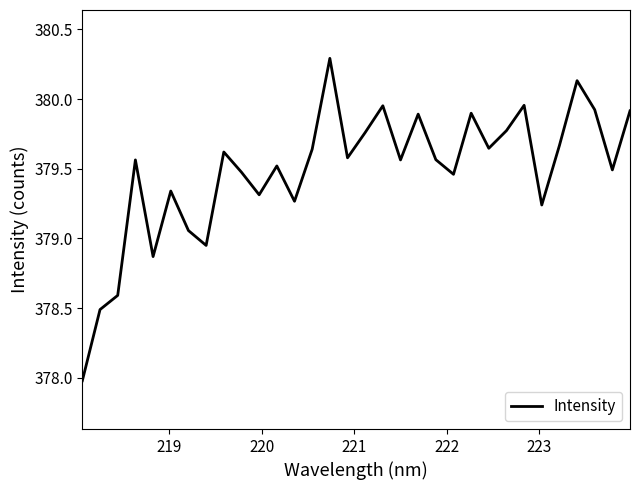

Count the number of data series in this chart.

1